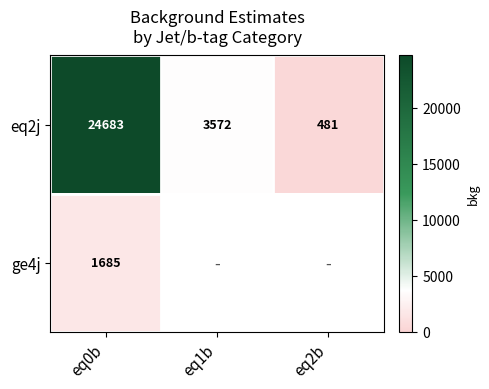

Which has a higher value, eq1b or eq0b?

eq0b